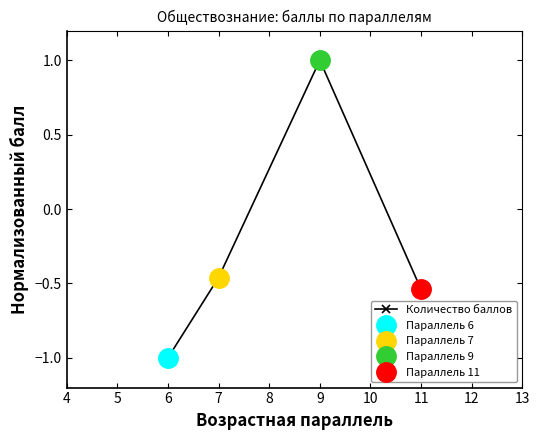

What is the value of the Количество баллов point at the 3rd from the left?

1.0